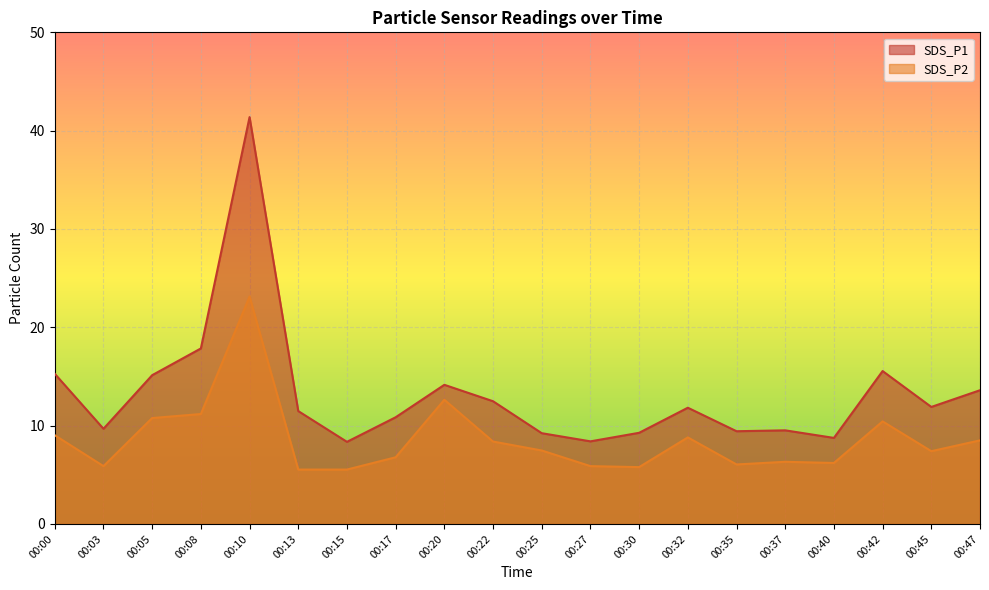

In SDS_P1, how many points are higher than both neighbors (excluding endpoints)?

5